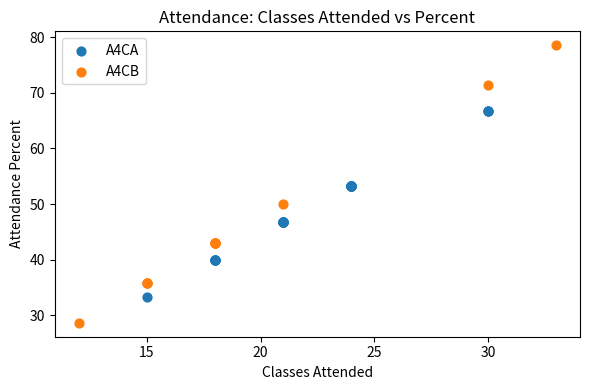

What are all the series names shown in the legend?

A4CA, A4CB